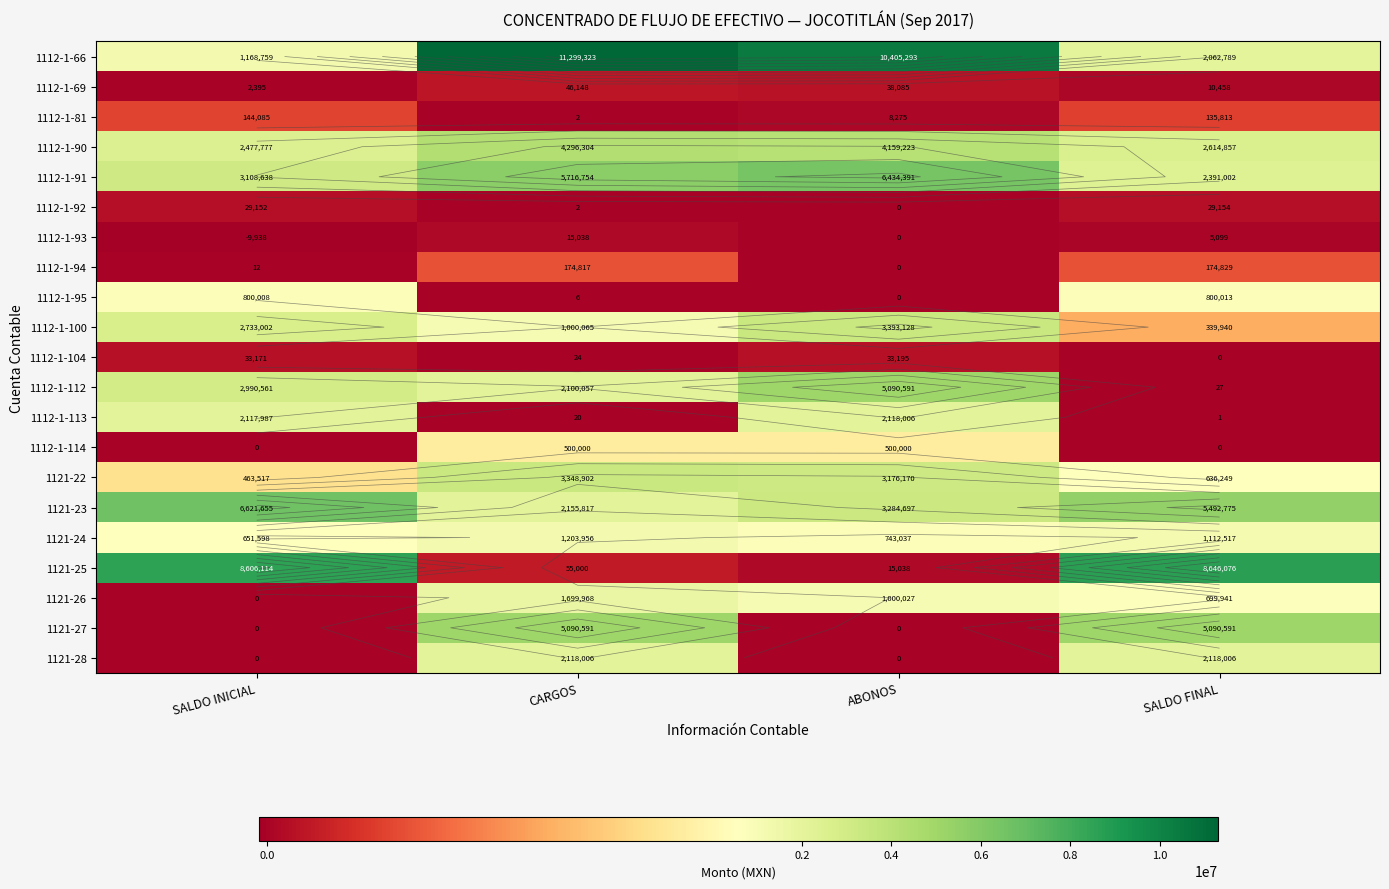

At CARGOS, list the series in order from largest to smallest.

1112-1-66, 1112-1-91, 1121-27, 1112-1-90, 1121-22, 1121-23, 1121-28, 1112-1-112, 1121-26, 1121-24, 1112-1-100, 1112-1-114, 1112-1-94, 1121-25, 1112-1-69, 1112-1-93, 1112-1-104, 1112-1-113, 1112-1-95, 1112-1-81, 1112-1-92